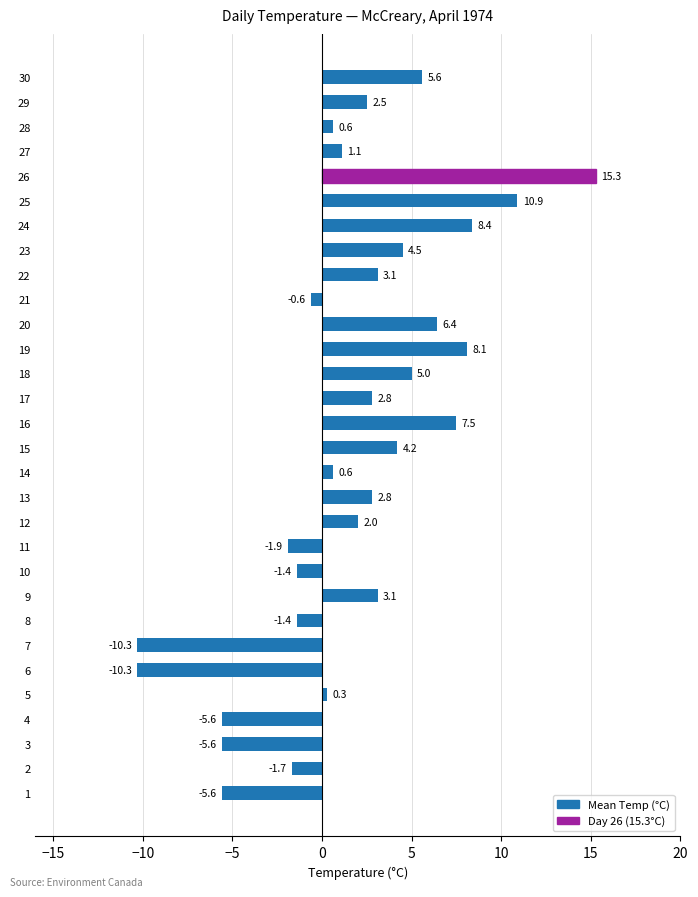

True or false: the data shows 21.3 at 25.

False